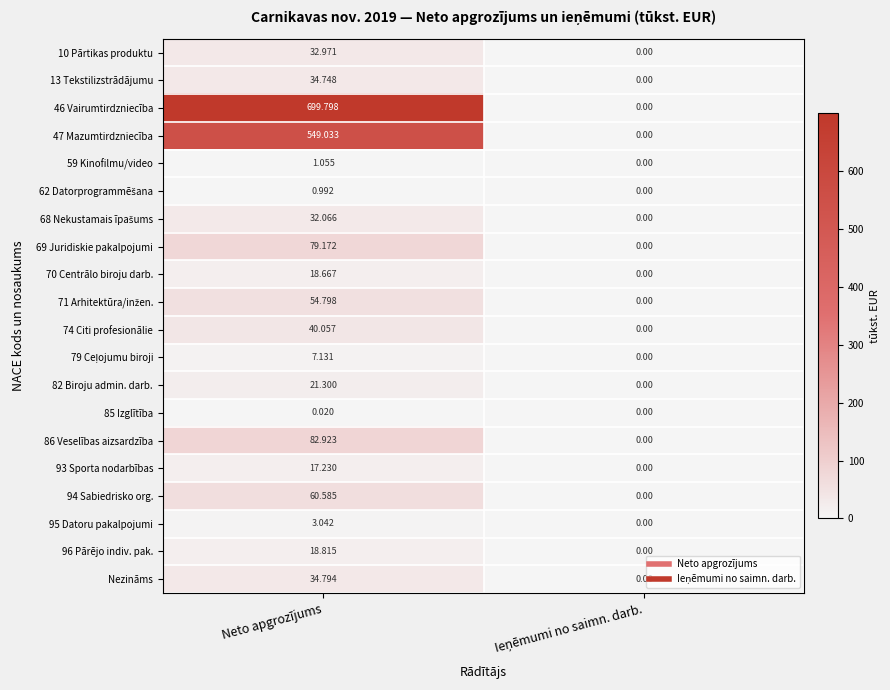

At which category is the sum across all series the highest?

Neto apgrozījums